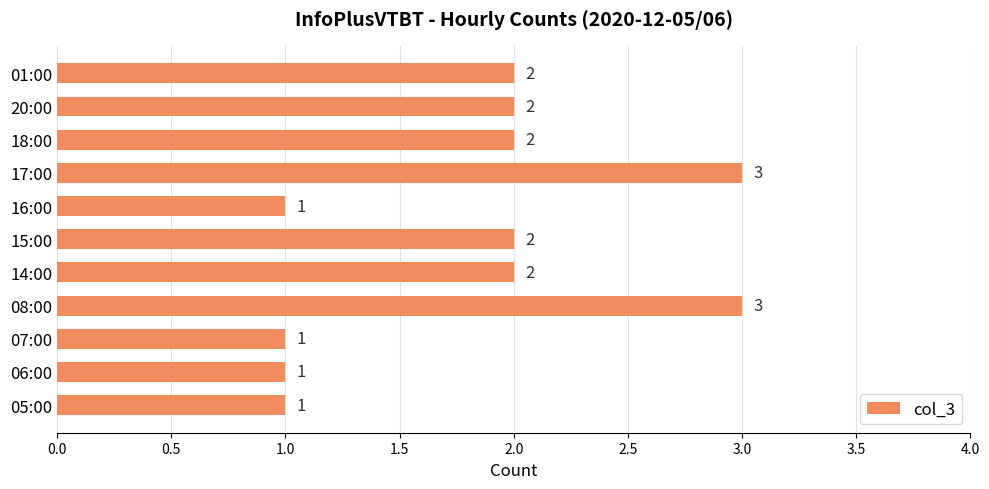

What is the ratio of the value at 17:00 to the value at 20:00?

1.5